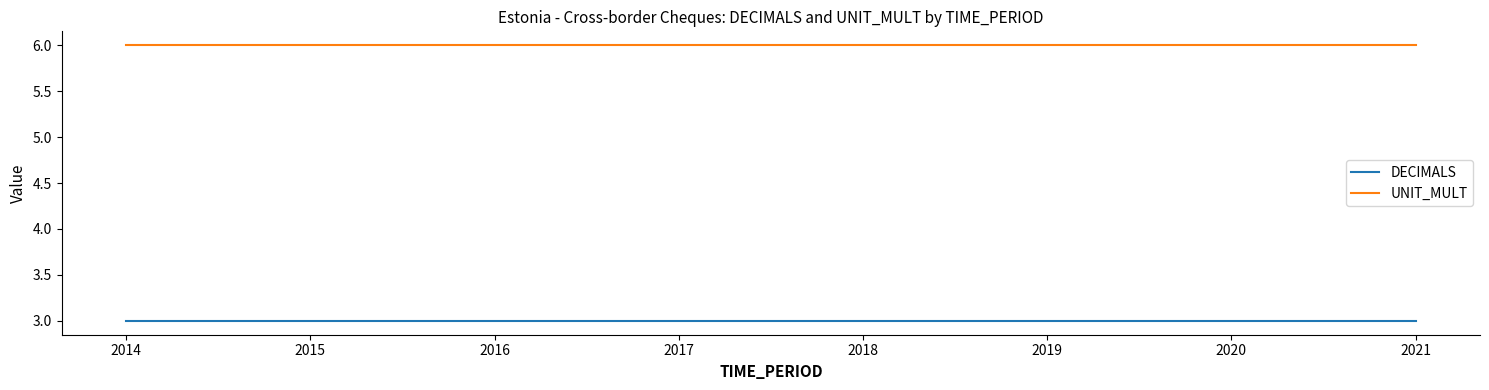

At how many categories does at least one series exceed 5?

8